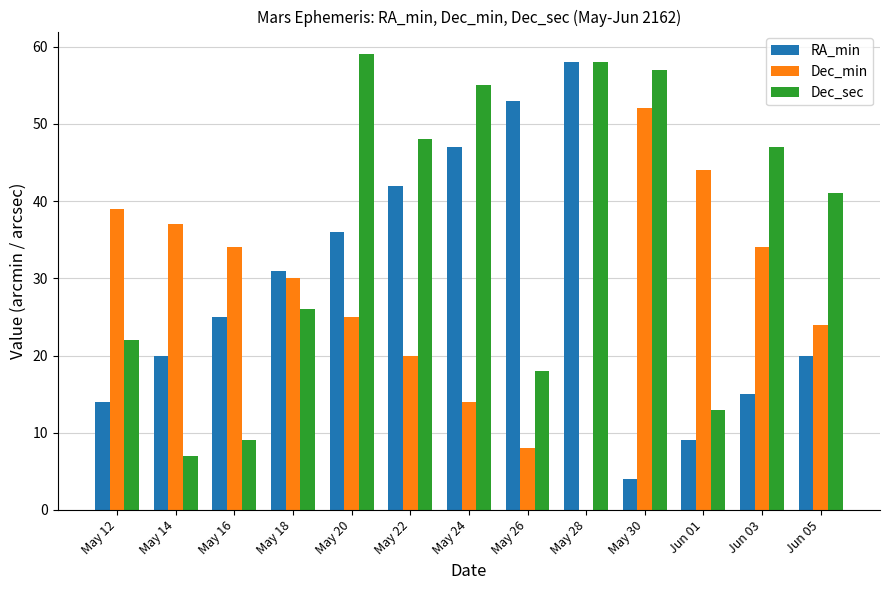

What is the highest value of the Dec_sec series?

59